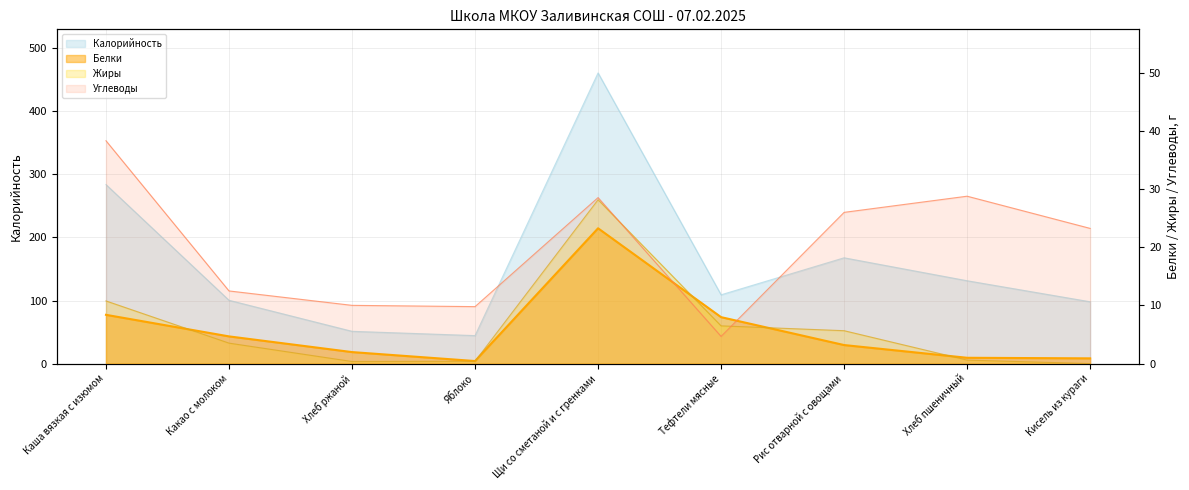

How many values are below 3?

4